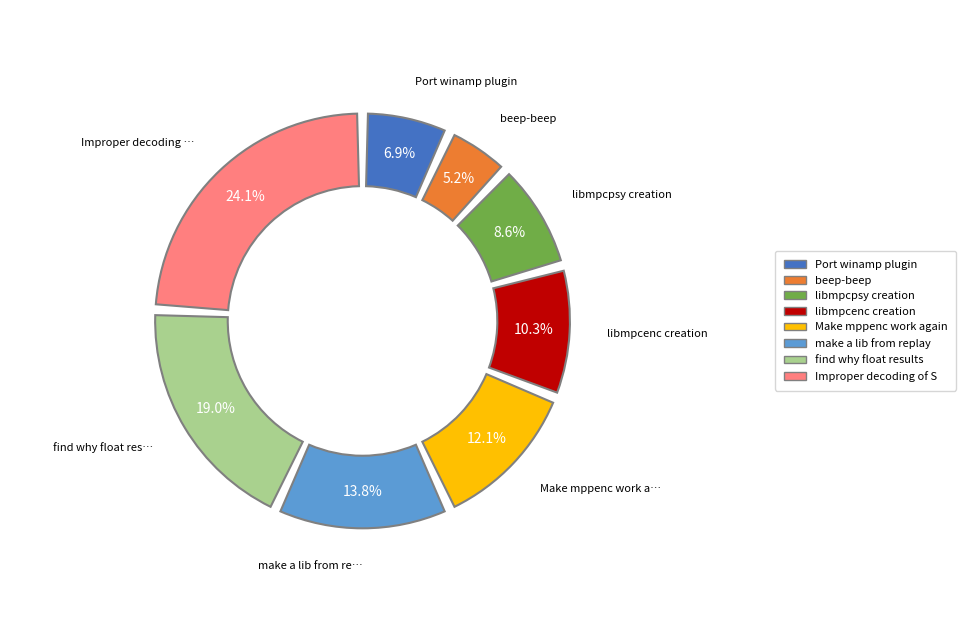

Which category has the biggest portion of the pie?

Improper decoding of SV7